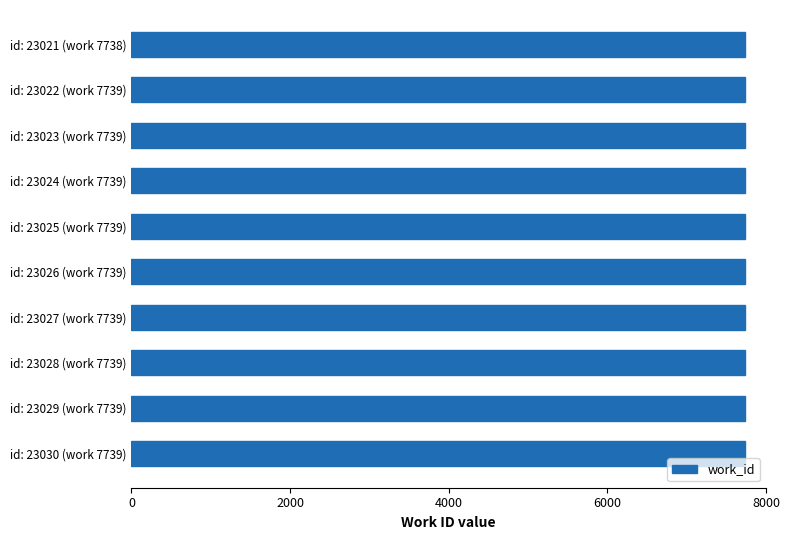

What is the label of the 7th bar from the bottom?

id: 23024 (work 7739)